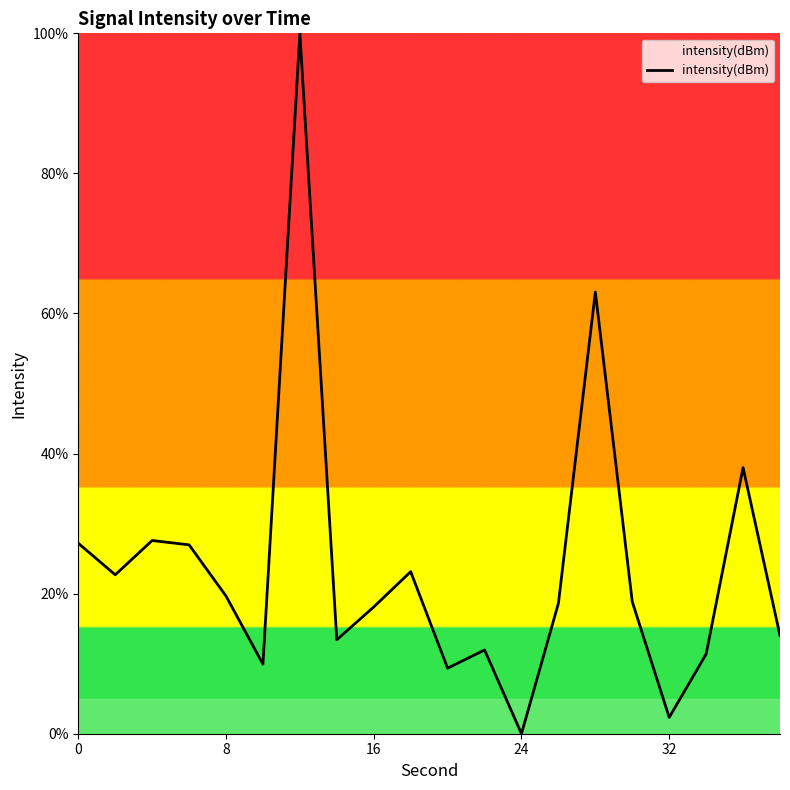

What is the greatest value displayed?

100.0